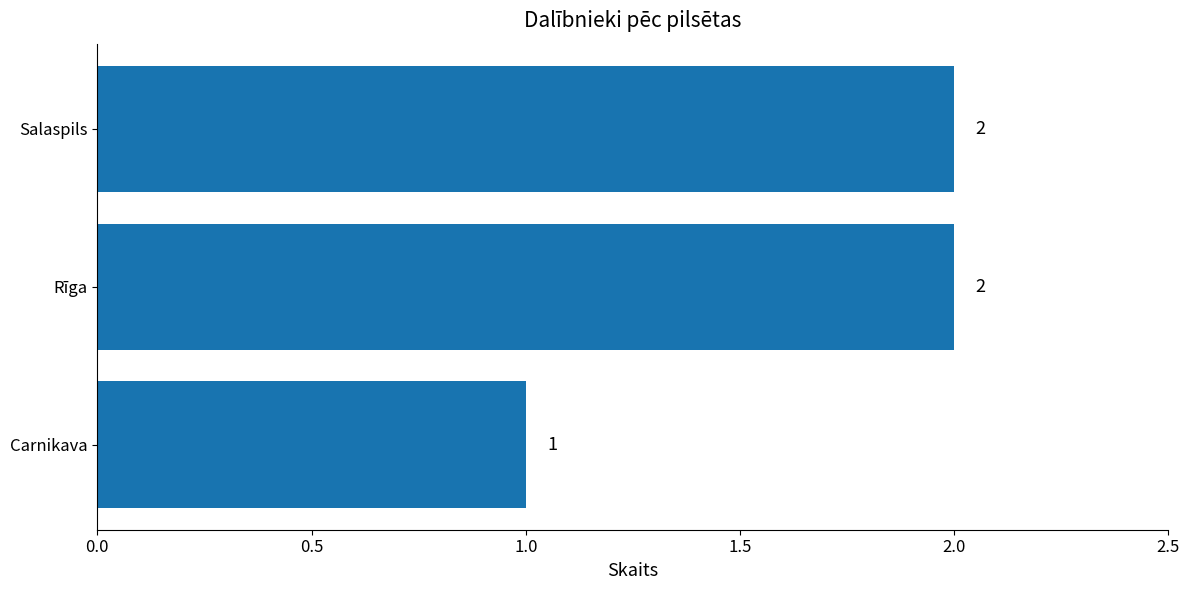

Approximately how many times larger is the value at Salaspils compared to Rīga?

1.0